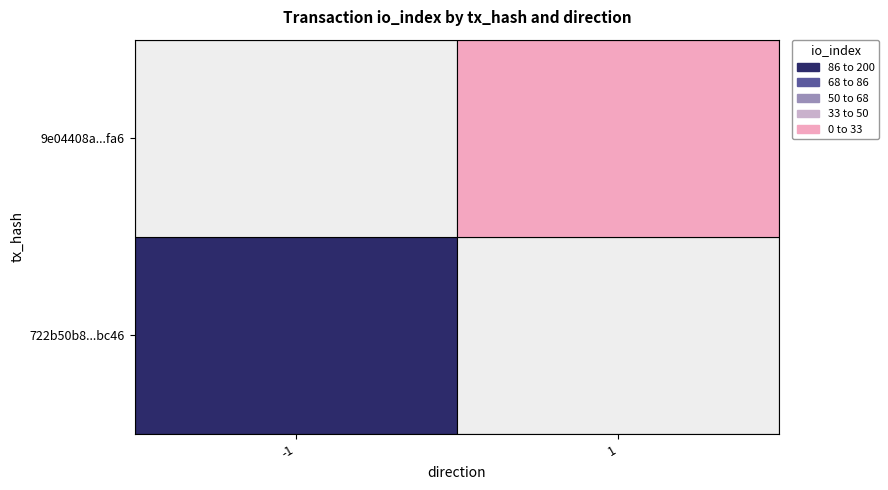

What is the sum of the 722b50b8dfbd3e3ae3334c32d45542087e1bc46 values at io_index and direction?

177